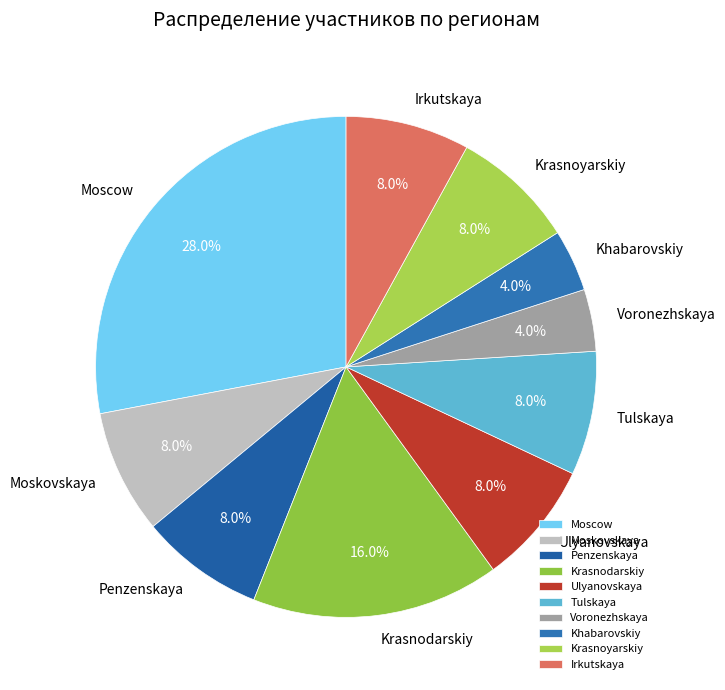

Between Ulyanovskaya and Khabarovskiy, which is larger?

Ulyanovskaya